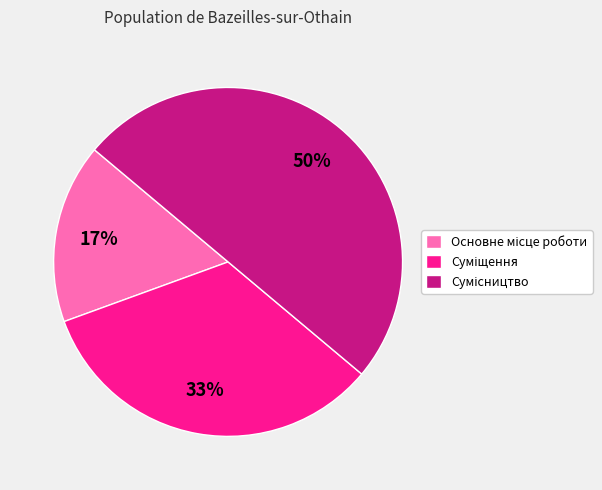

How many segments does this pie chart have?

3